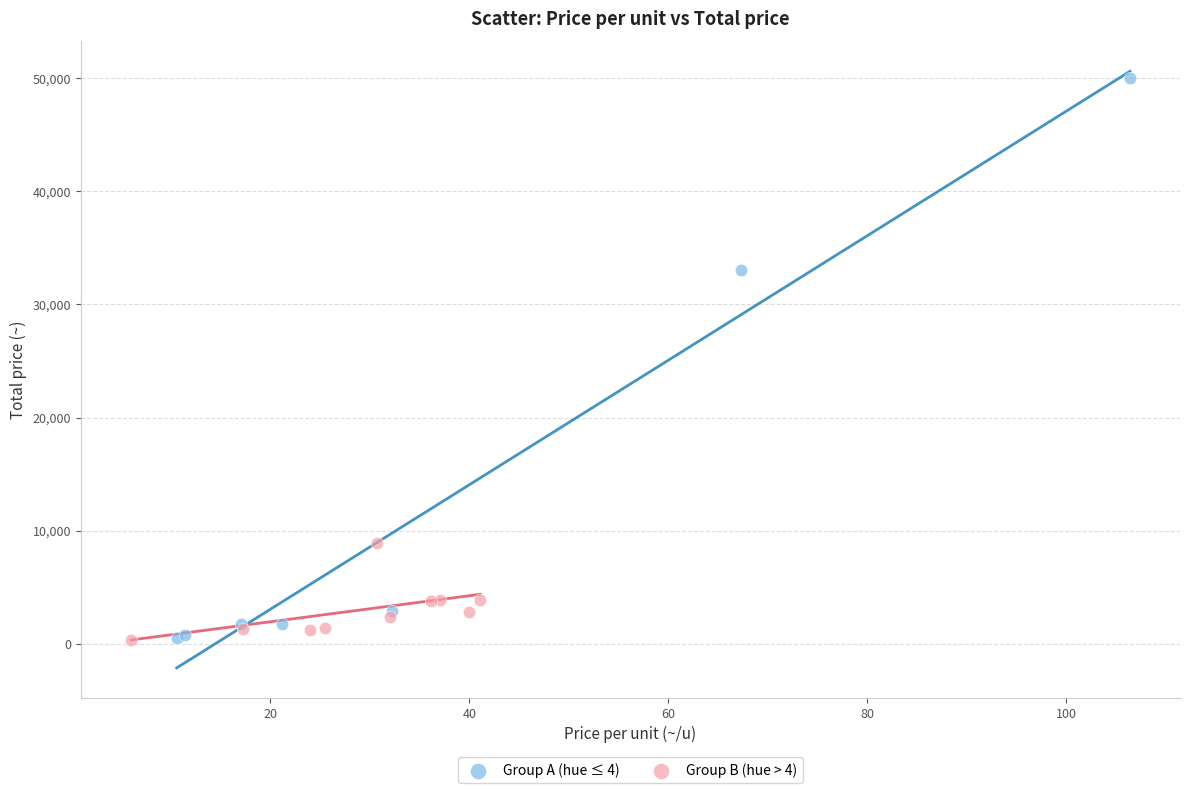

What are all the series names shown in the legend?

Group A (hue ≤ 4), Group B (hue > 4)